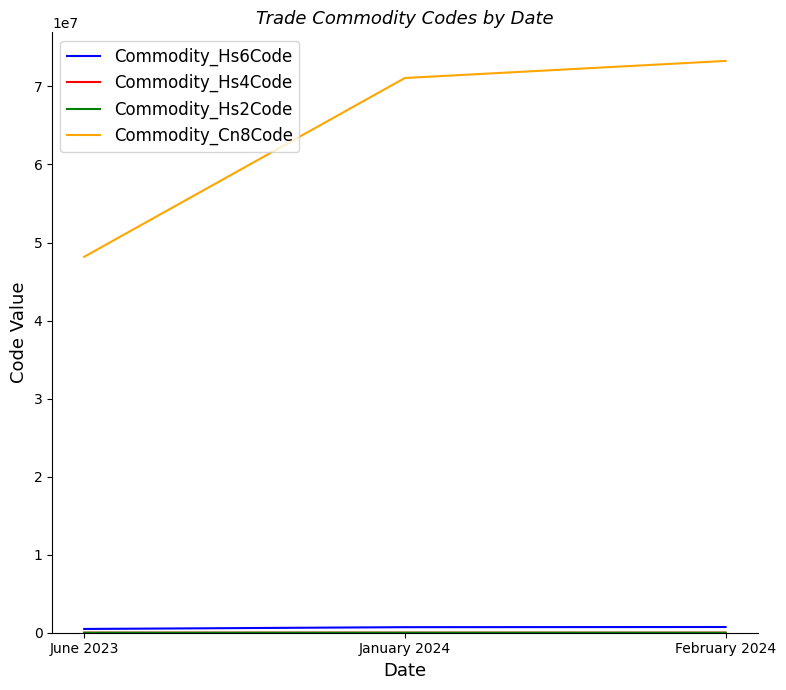

What is the maximum value shown in the chart?

73269098